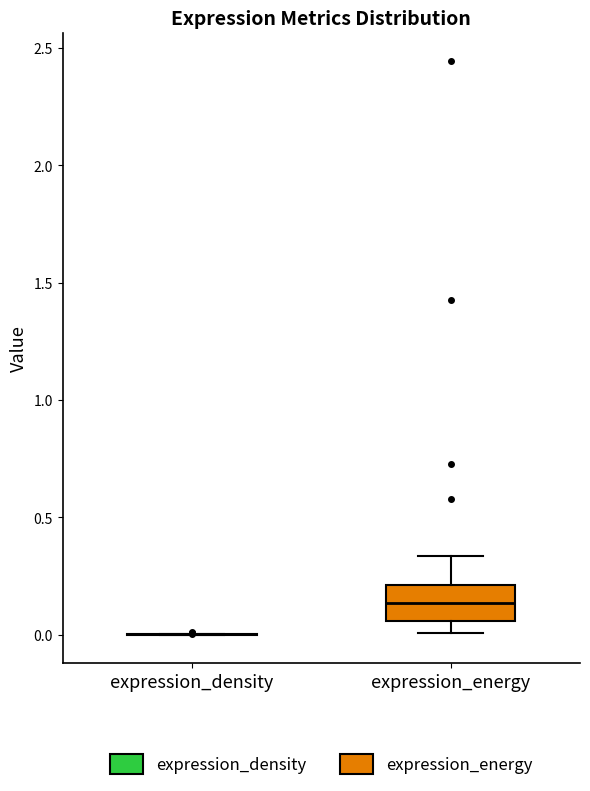

Where does the upper whisker of the box for expression_energy end on the y-axis? The values are not printed on the chart, so give them approximately, as read against the axis.

0.35